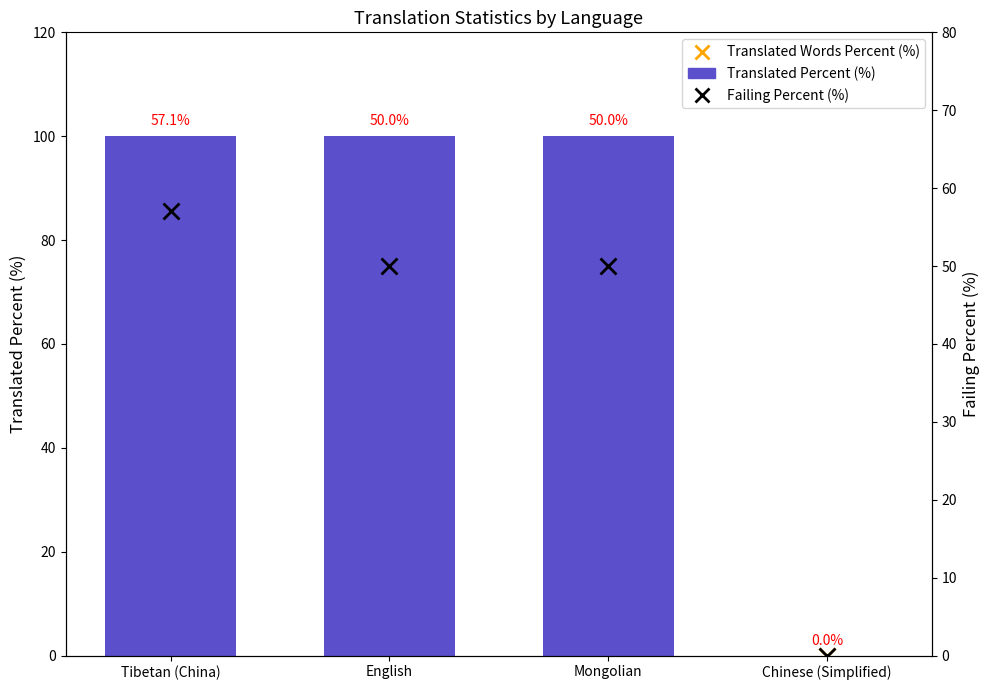

Reading left to right, what are all the values shown in this chart?

Translated Percent (%): 100.0	100.0	100.0	0.0
Translated Words Percent (%): 100.0	100.0	100.0	0.0
Failing Percent (%): 57.1	50.0	50.0	0.0